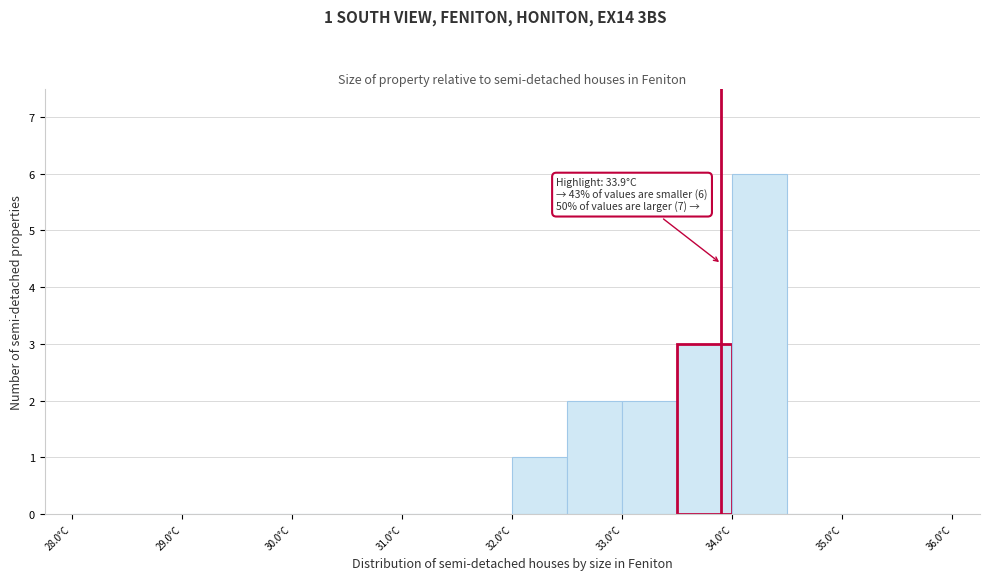

Over which range of the x-axis is the bar tallest?

34.0 to 34.5